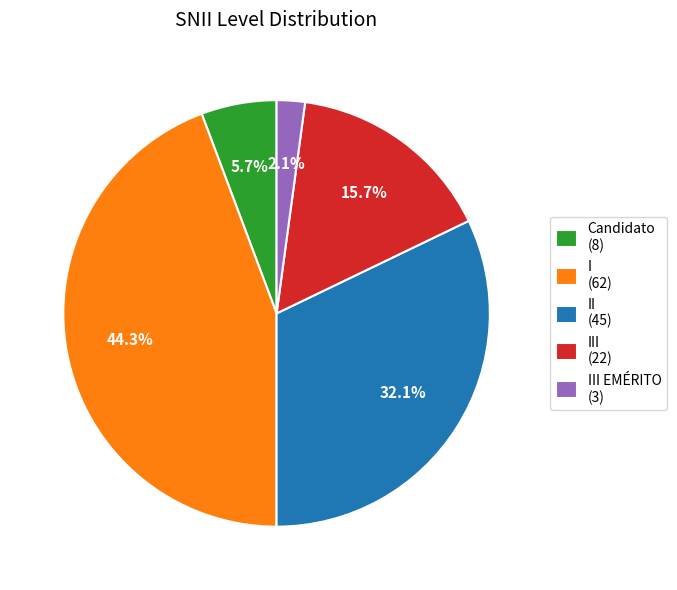

Do II (45) and Candidato (8) together represent more than half of the pie?

No